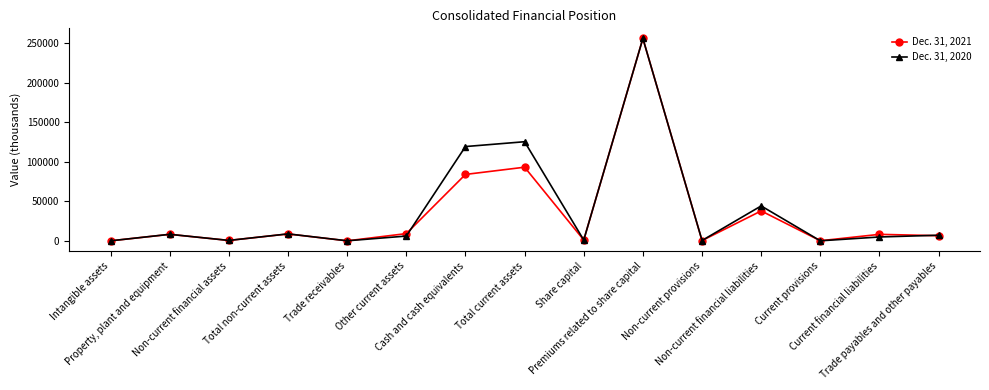

True or false: Dec. 31, 2021 and Dec. 31, 2020 intersect in this chart.

True